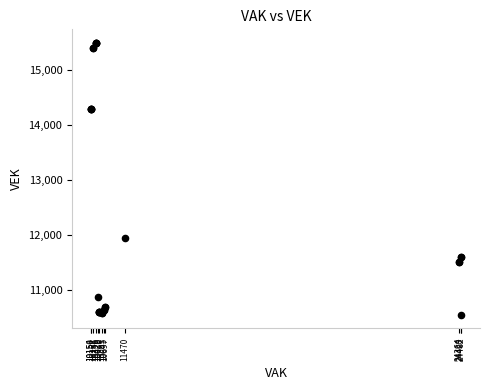

What Y value in the scatter plot is closest to 13016?

11937